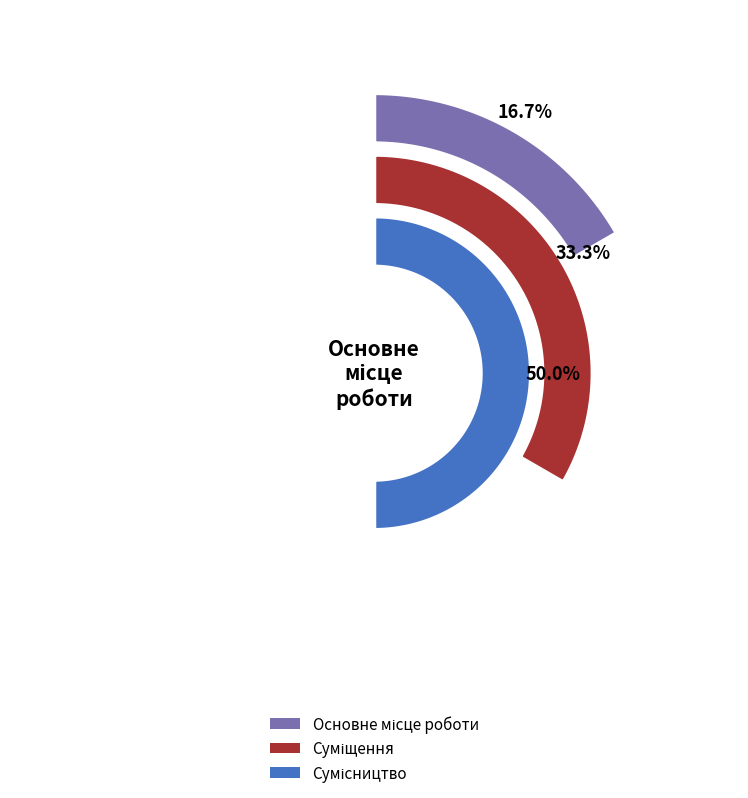

True or false: Суміщення accounts for 33% of the total.

True